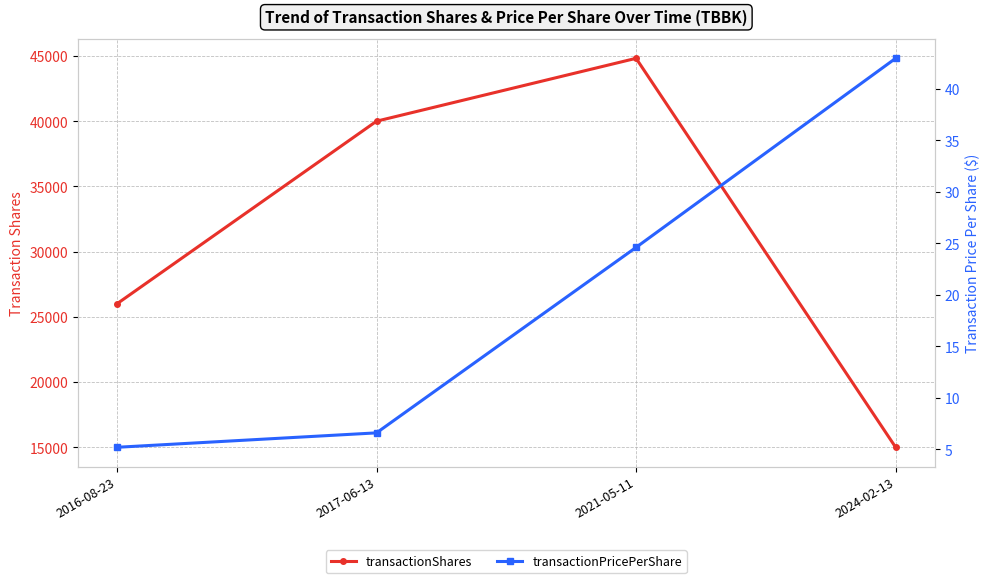

What is the total value across all series at 2024-02-13?

15042.9